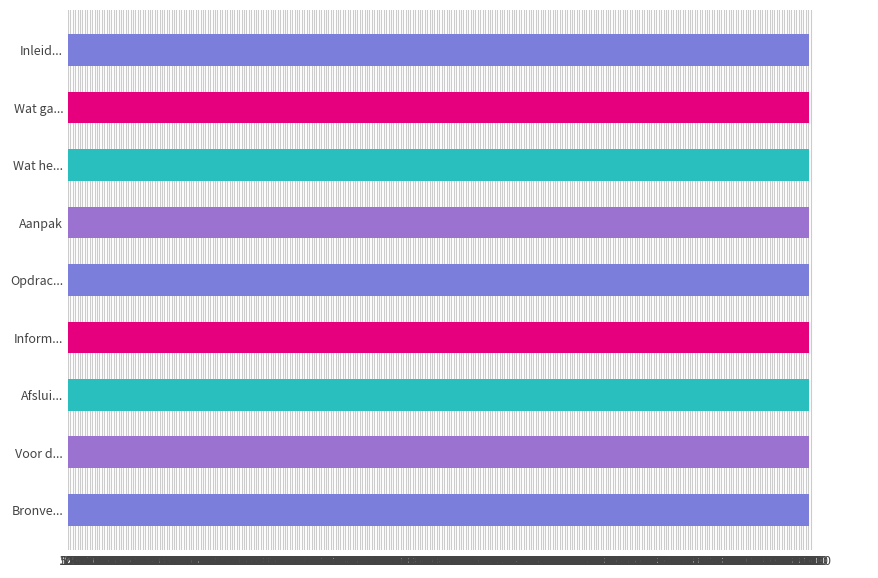

How many bars are there in total?

9